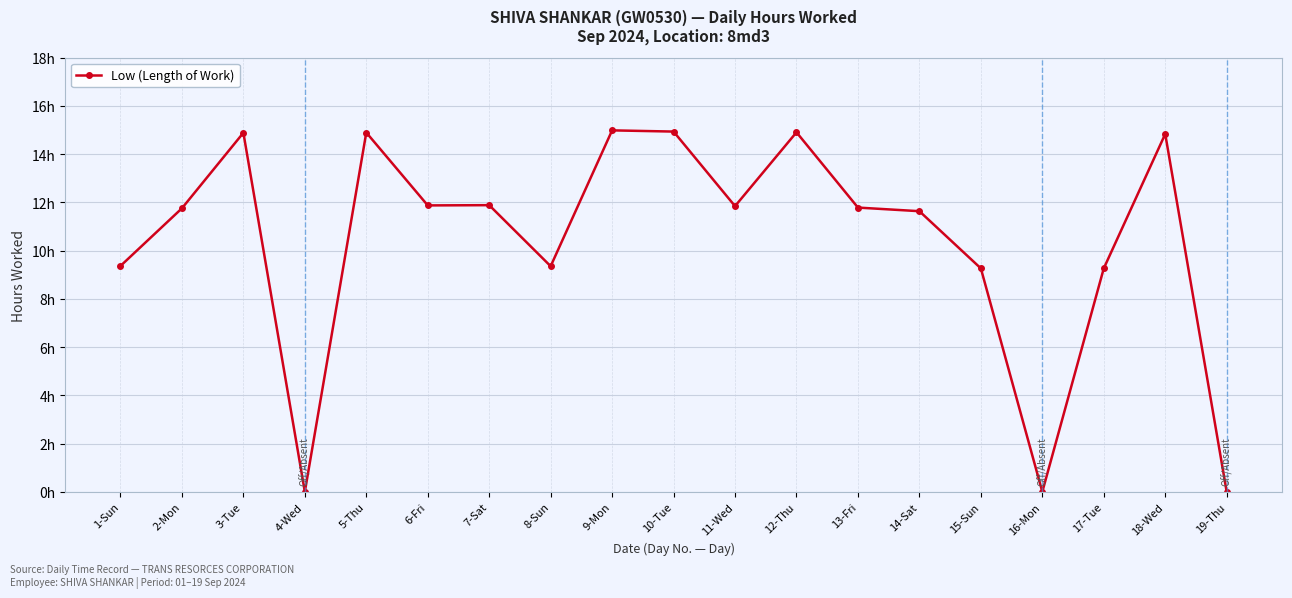

The value at 10-Tue is 6.3. True or false?

False